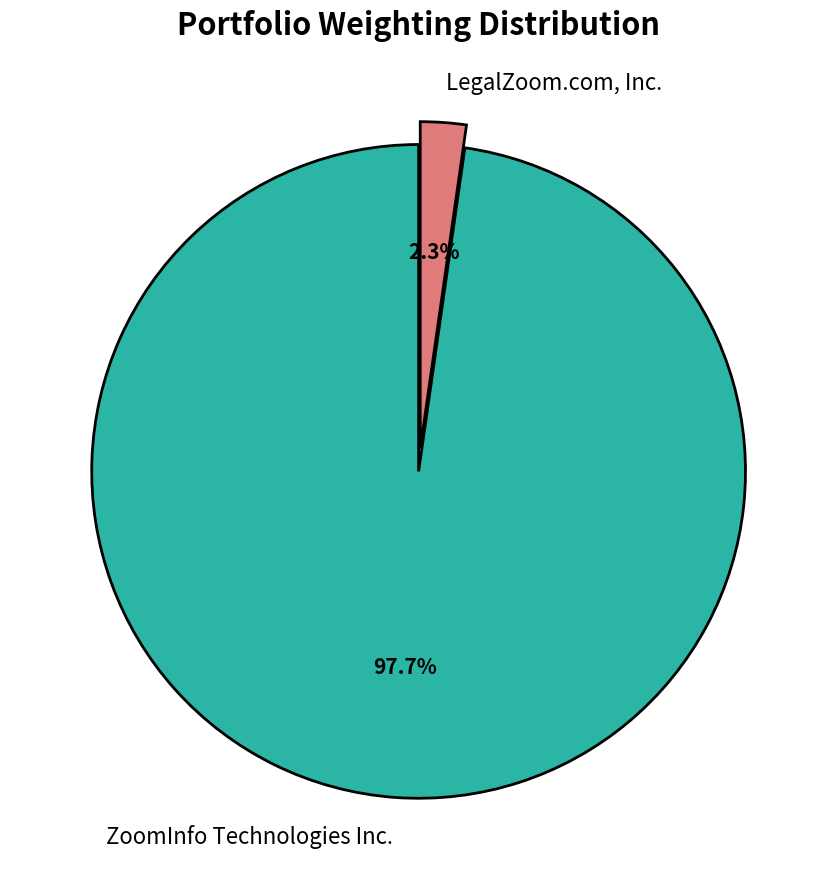

To the nearest percent, what is the difference between the ZoomInfo Technologies Inc. and LegalZoom.com, Inc. slice percentages?

95%